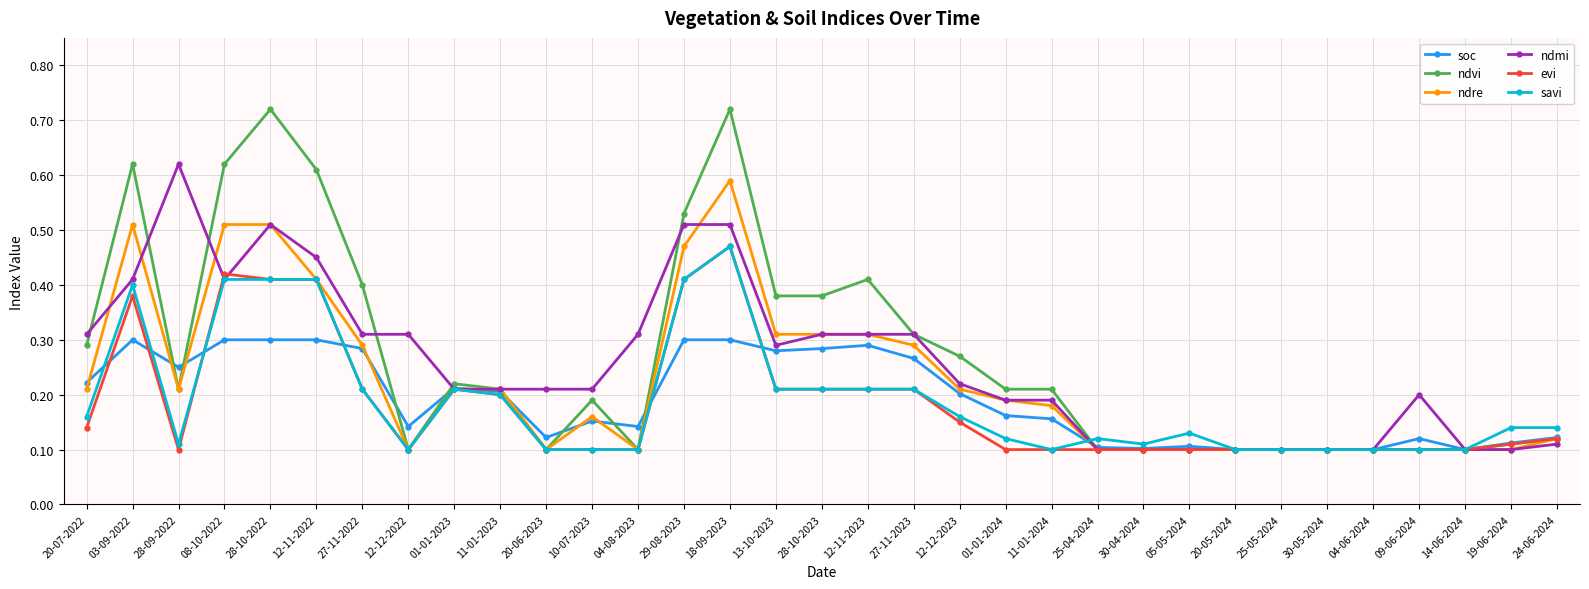

How many ndvi values are between 0 and 1?

33